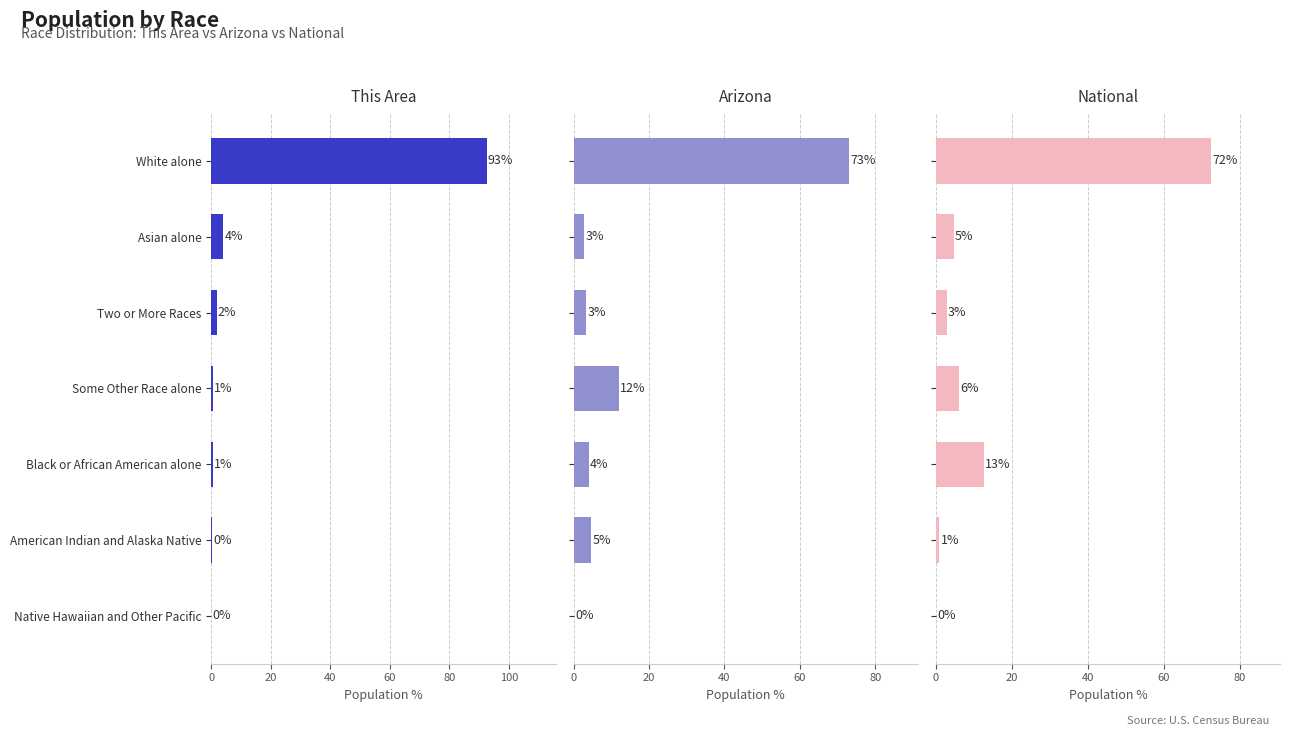

How many data points in National are above 4?

4